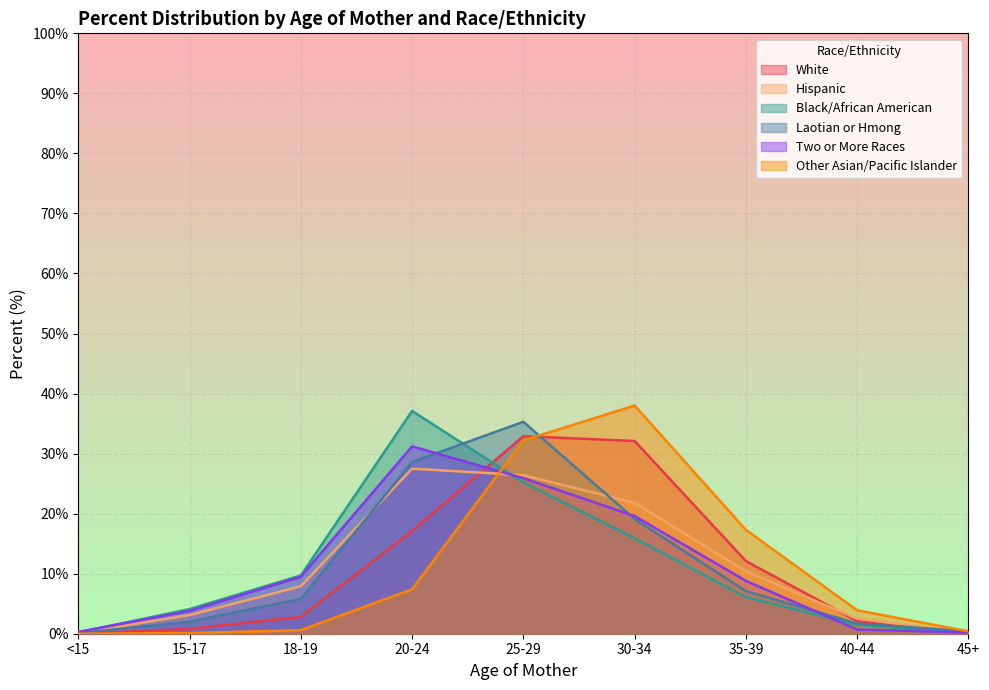

True or false: Two or More Races and White cross at least once.

True